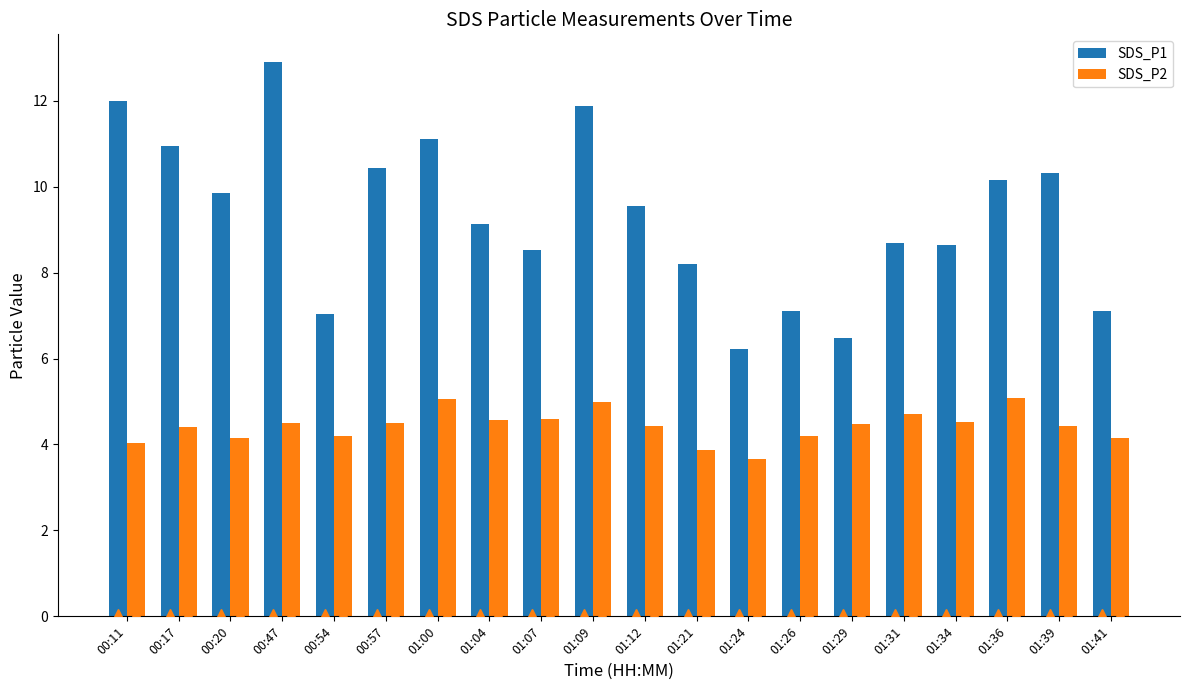

What is the value of the SDS_P2 bar at the 4th from the left?

4.5